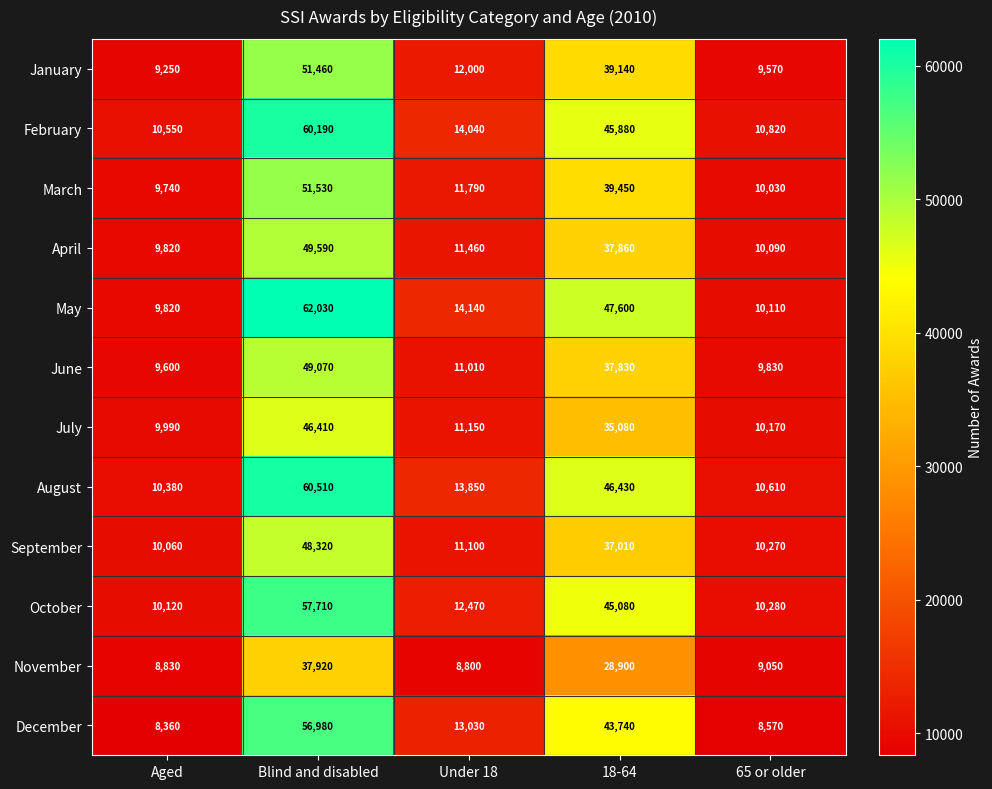

Is it true that December equals 62400 at 18-64?

False